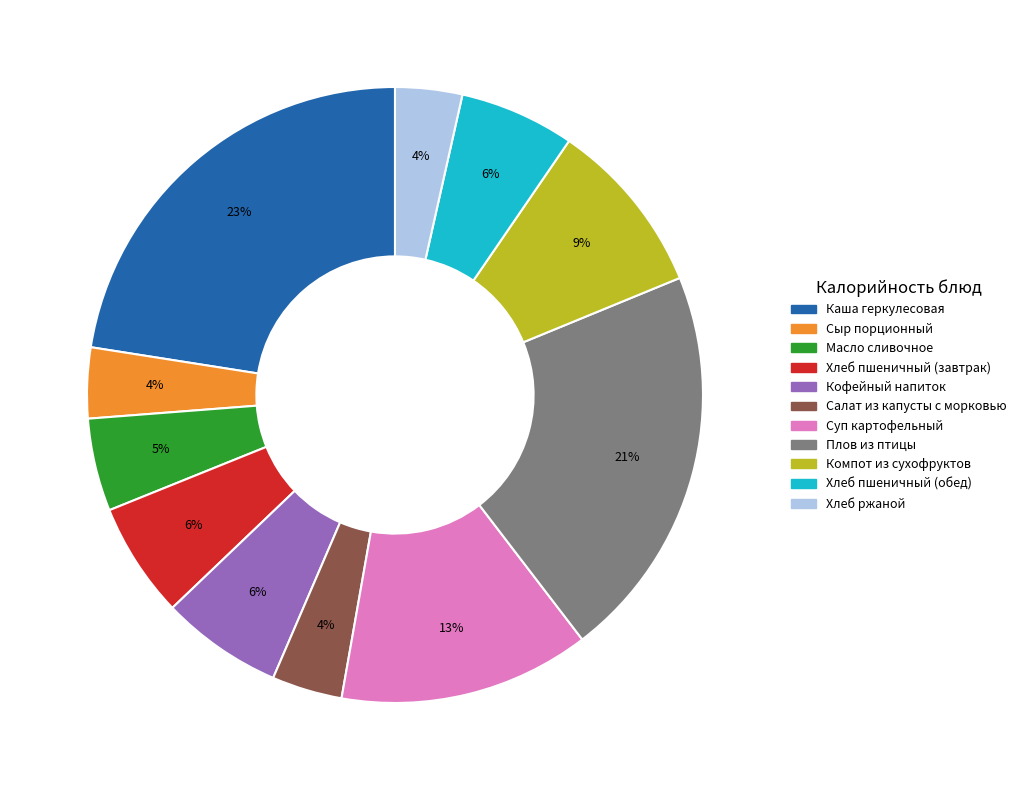

To the nearest percent, what percentage of the pie is Плов из птицы?

21%